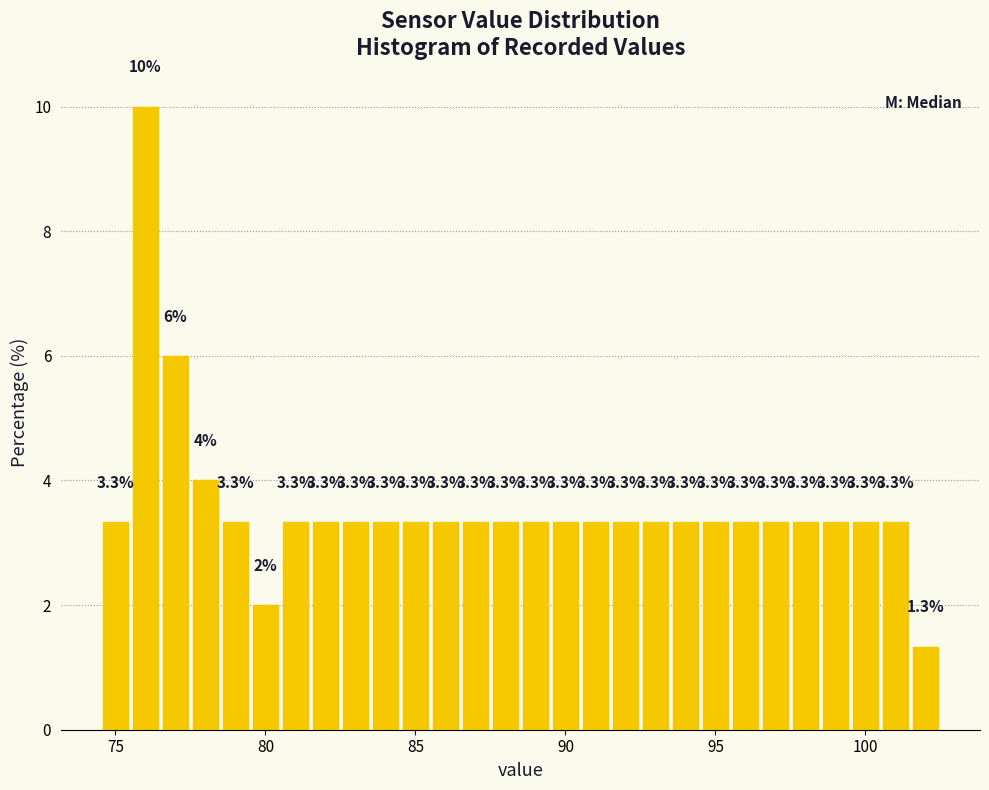

Around what value on the x-axis is the tallest bar? Give the approximate position of its centre, as read against the axis.

76.0